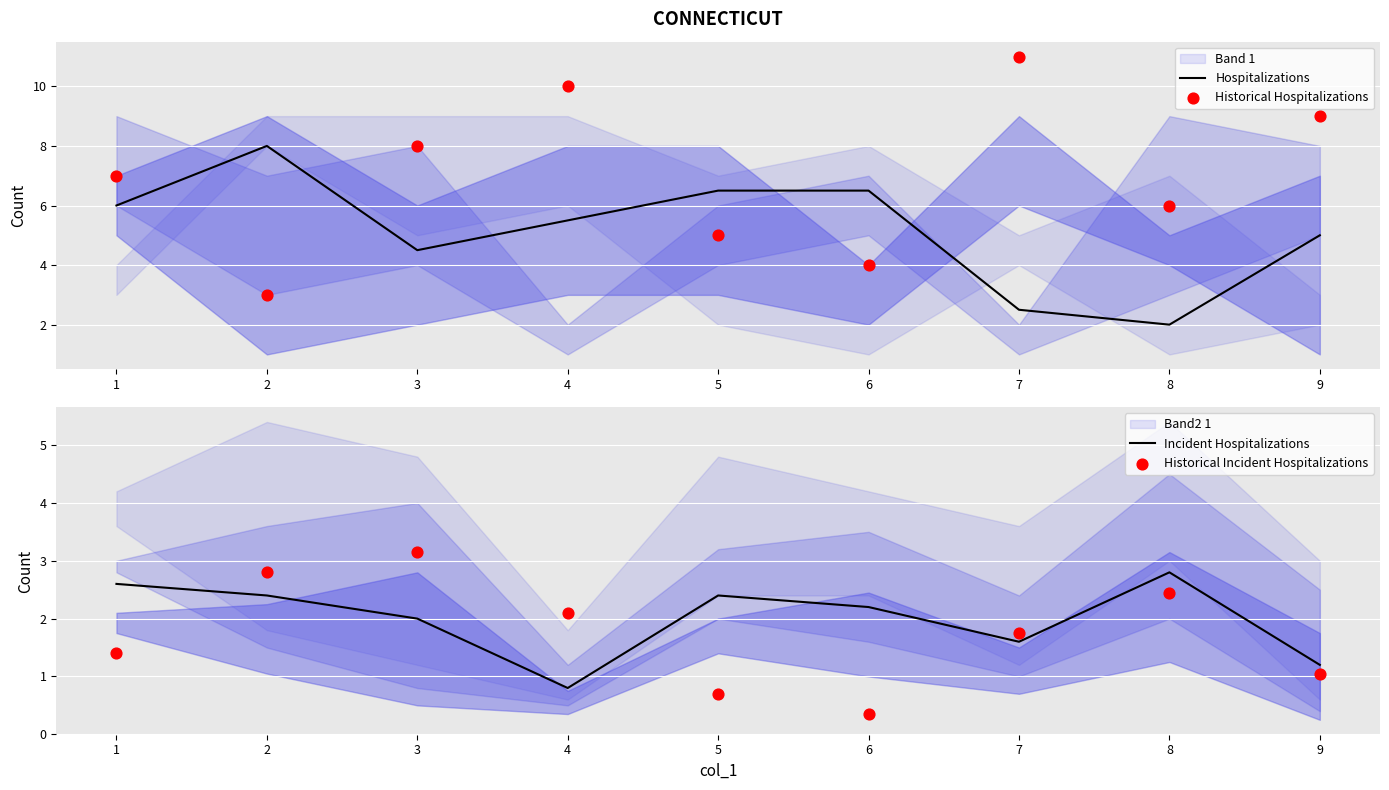

Which series has the largest Y range (max minus min)?

Historical Hospitalizations